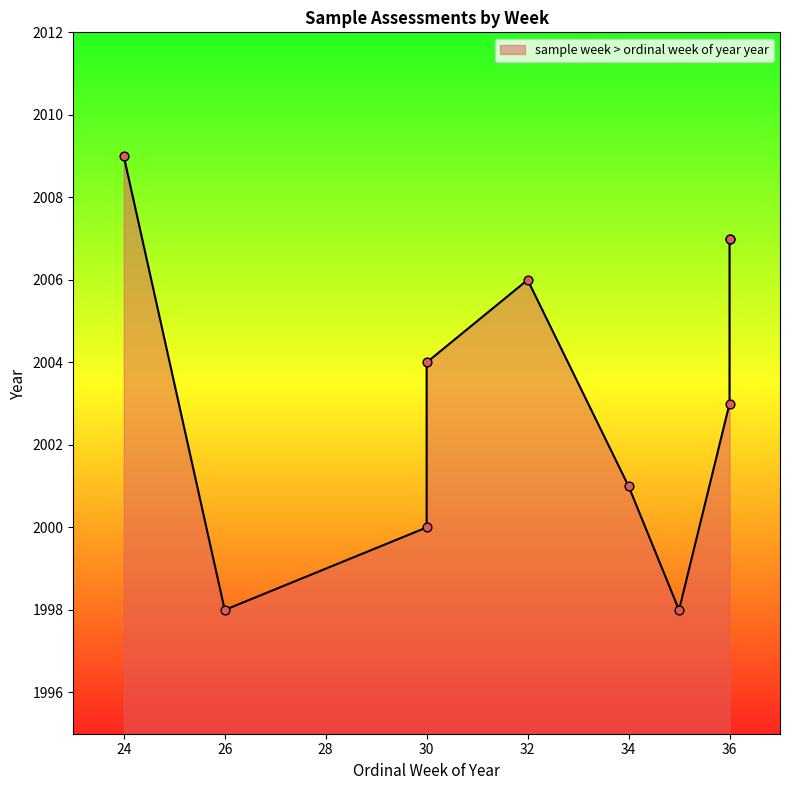

Which has a higher value, 36 or 30?

36